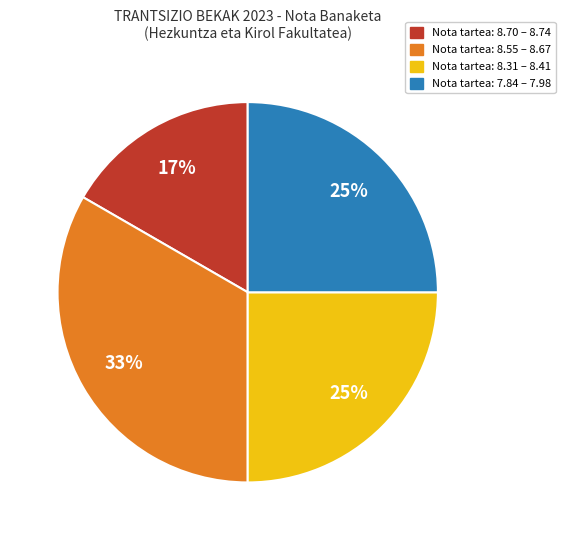

How many slices are in this pie chart?

4